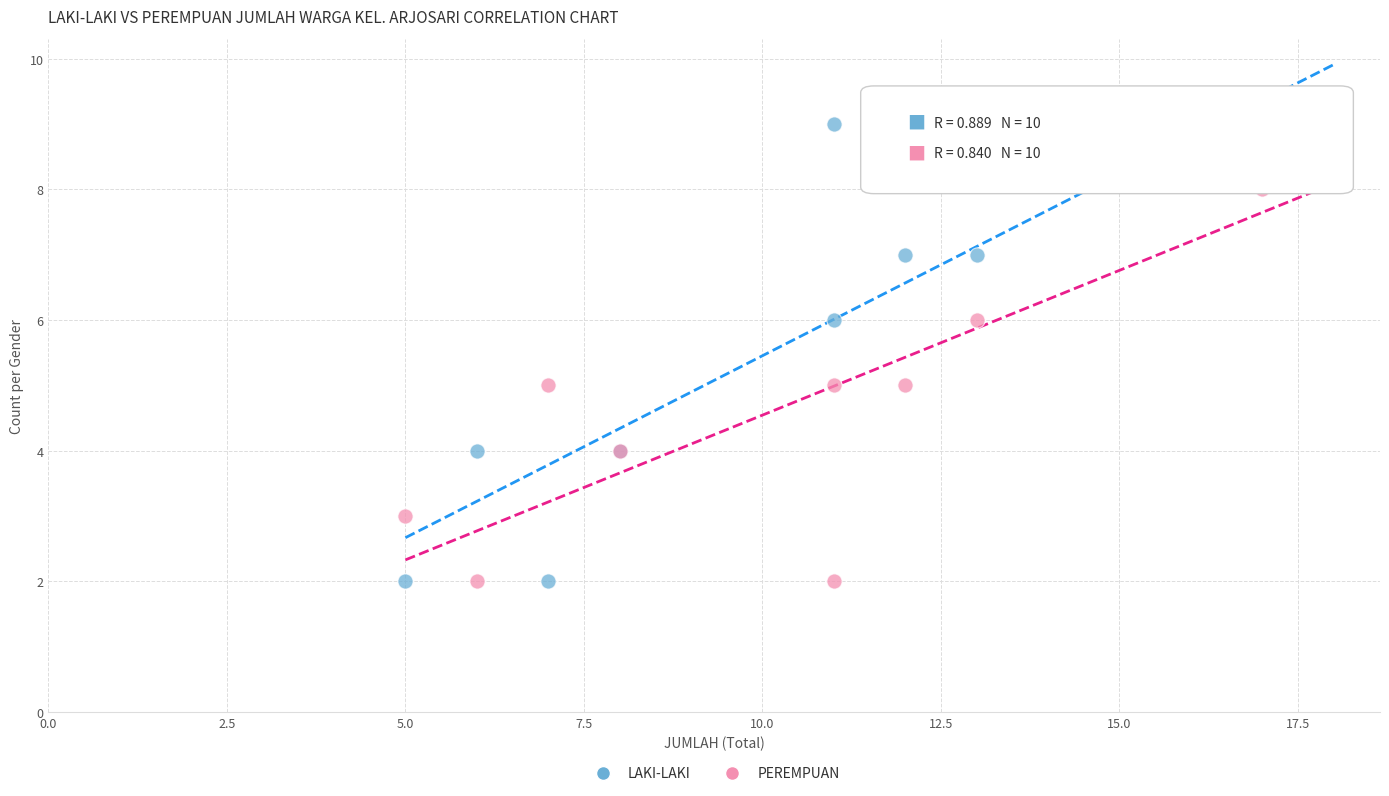

What are all the series names shown in the legend?

LAKI-LAKI, PEREMPUAN